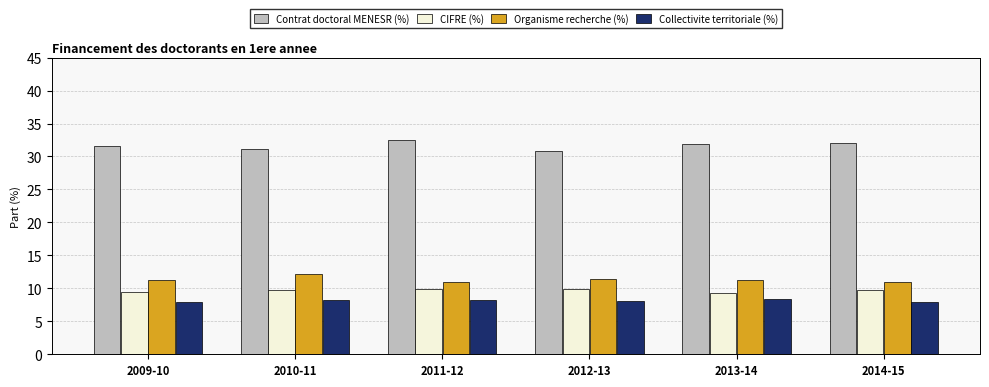

What is the sum of all Organisme recherche (%) values?

67.8